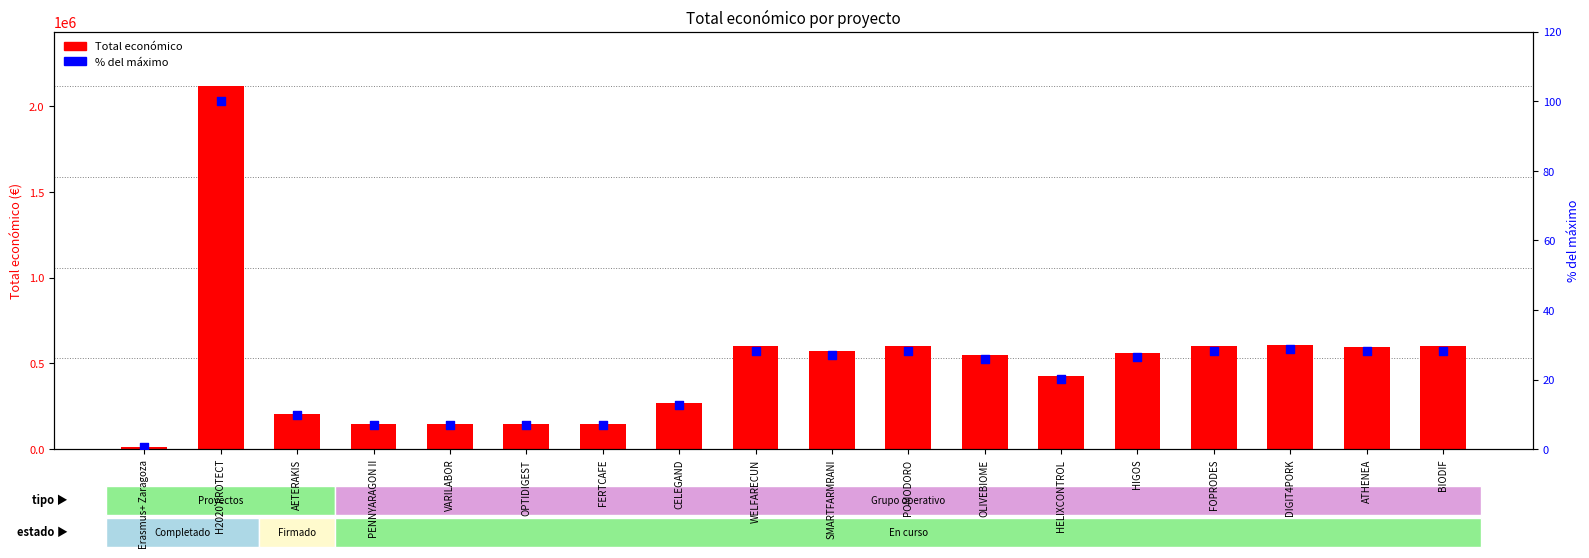

Which series contains the highest Y value?

Total económico